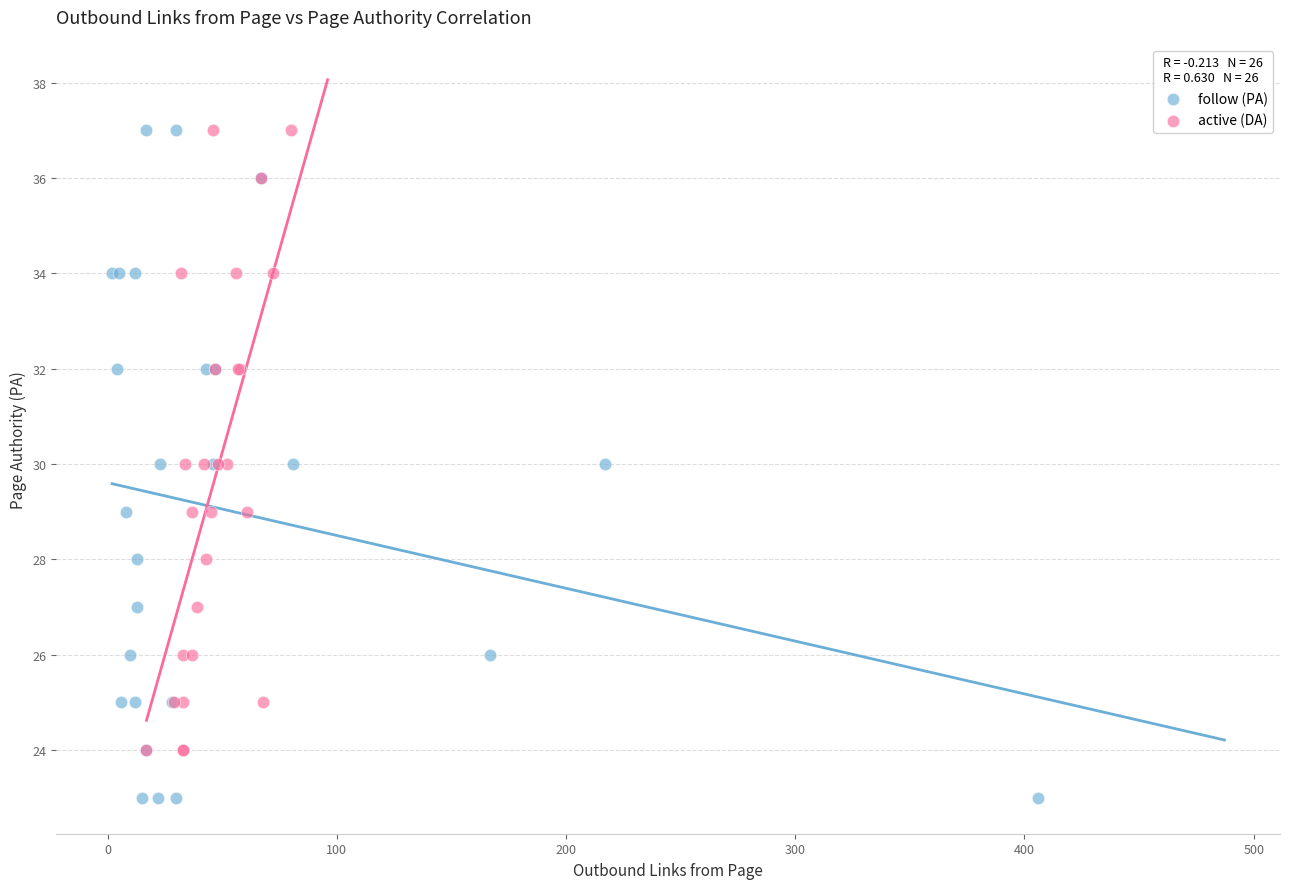

Which series reaches the minimum Y coordinate?

follow (PA)